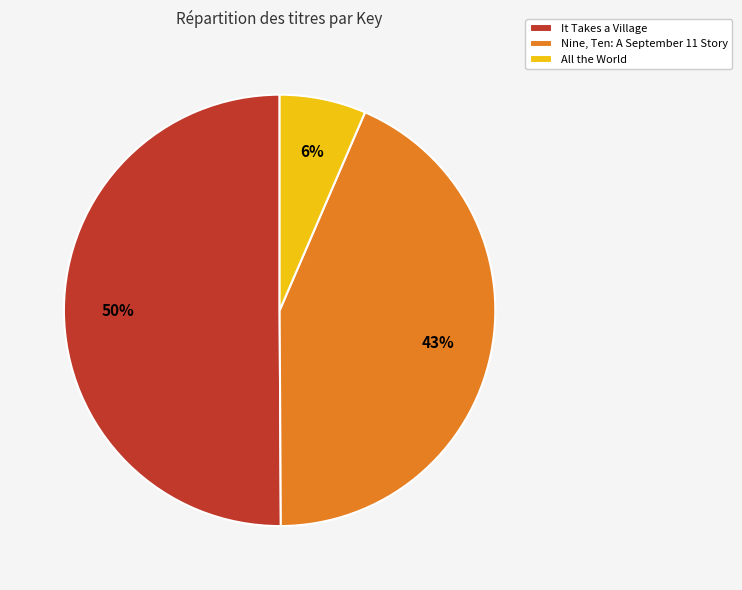

Is the sum of It Takes a Village and Nine, Ten: A September 11 Story greater than half?

Yes